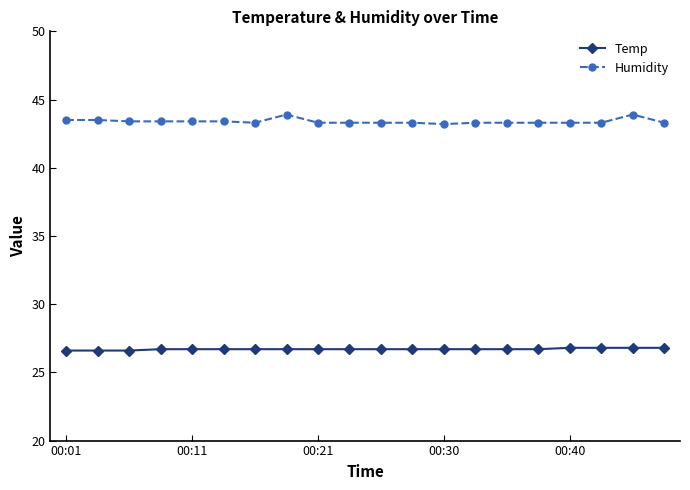

At how many categories does at least one series exceed 40?

20